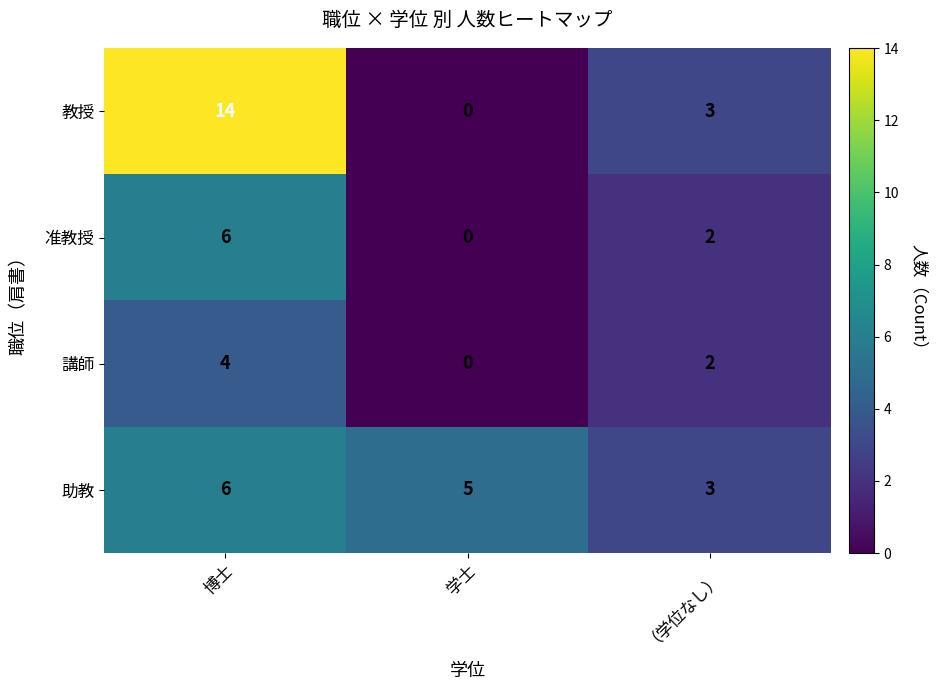

The 助教 series shows 7 at 学士. True or false?

False